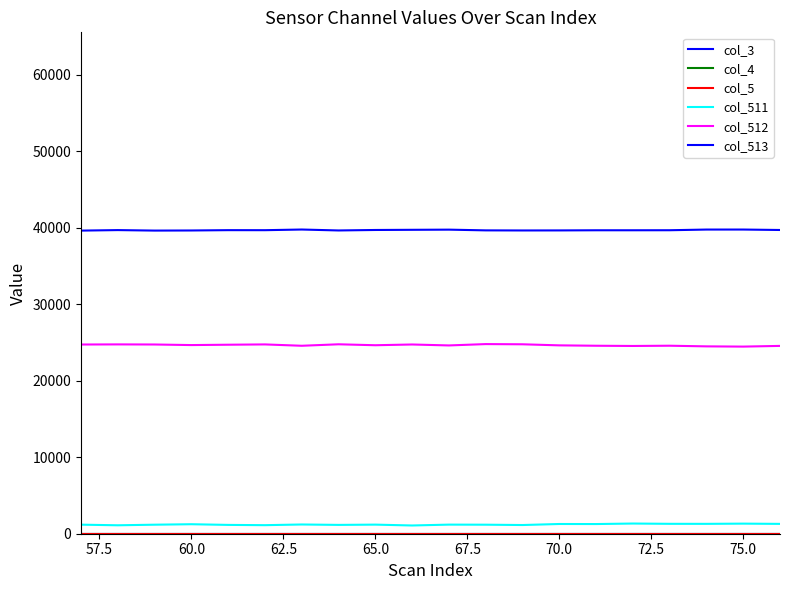

Does the chart display data point markers on the line(s)?

No